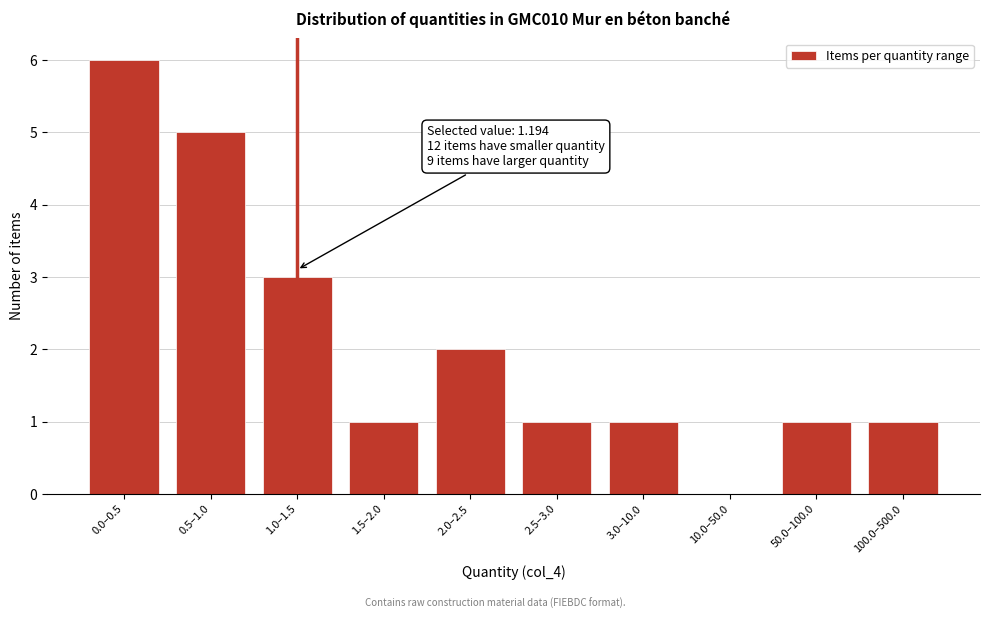

Reading right to left, list all the values displayed in this chart.

100.0–500.0=1	50.0–100.0=1	10.0–50.0=0	3.0–10.0=1	2.5–3.0=1	2.0–2.5=2	1.5–2.0=1	1.0–1.5=3	0.5–1.0=5	0.0–0.5=6